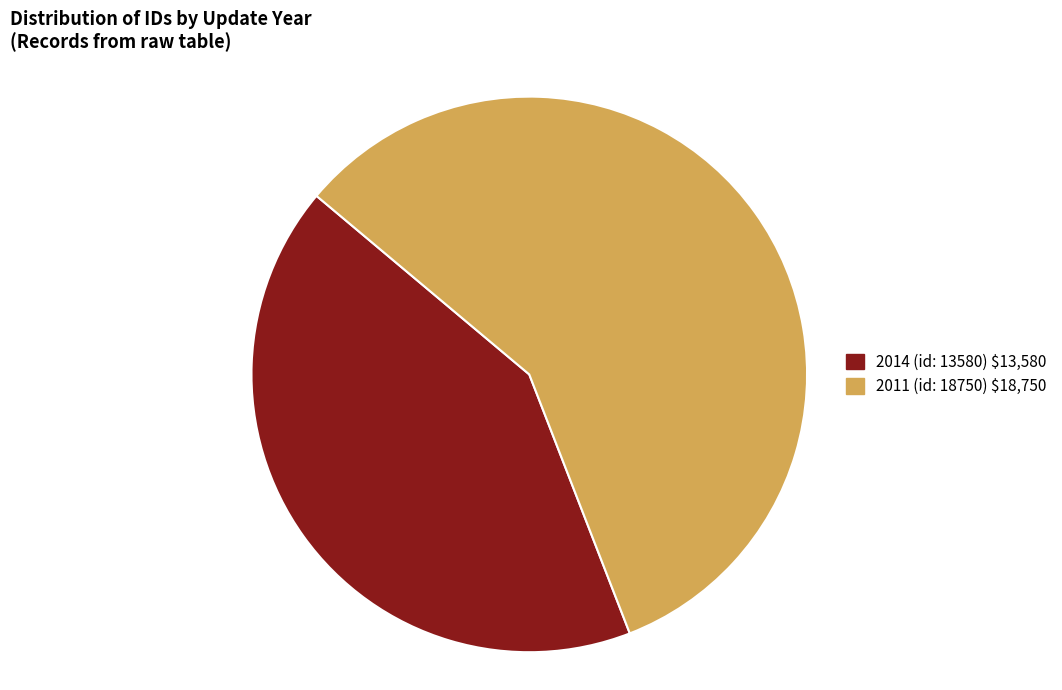

Which has a higher value, 2011 (id: 18750) or 2014 (id: 13580)?

2011 (id: 18750)